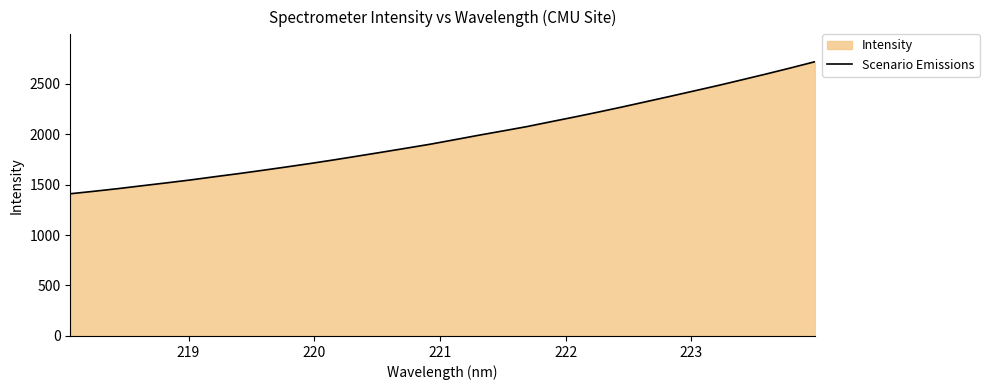

What is the difference between the maximum and minimum values?

1307.3